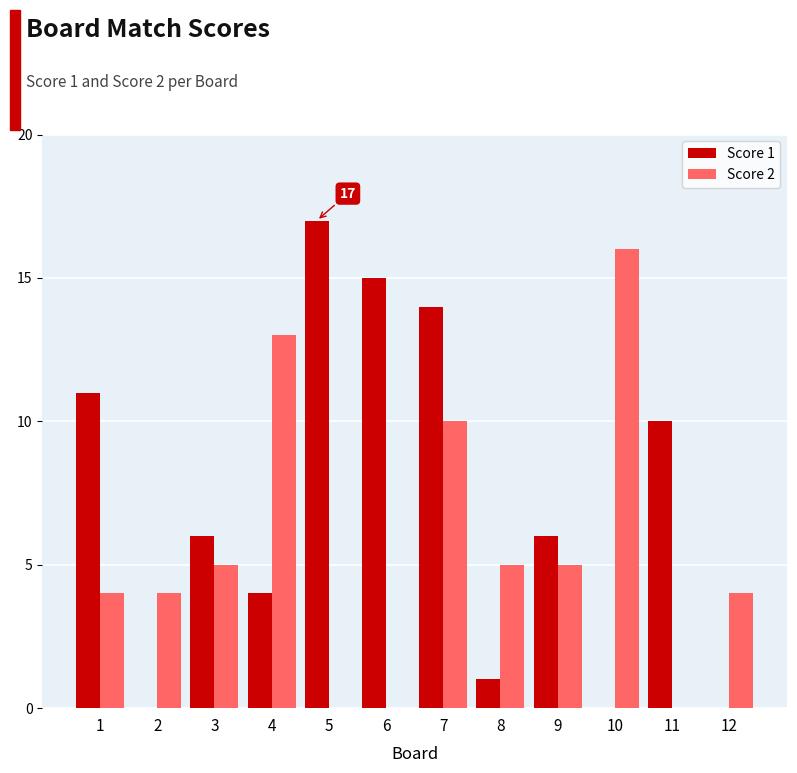

The value of Score 2 at 5 is -7. True or false?

False